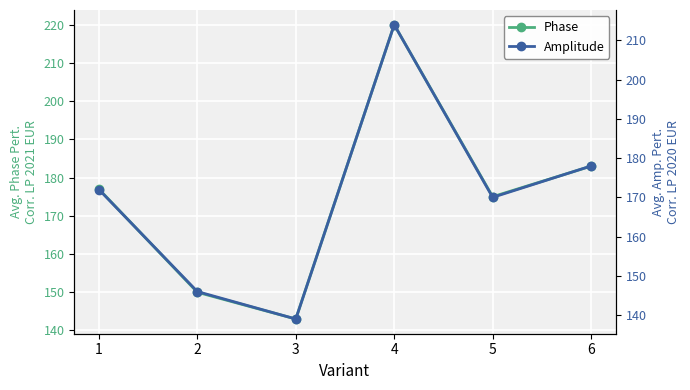

At which category does Phase reach its first local peak?

4